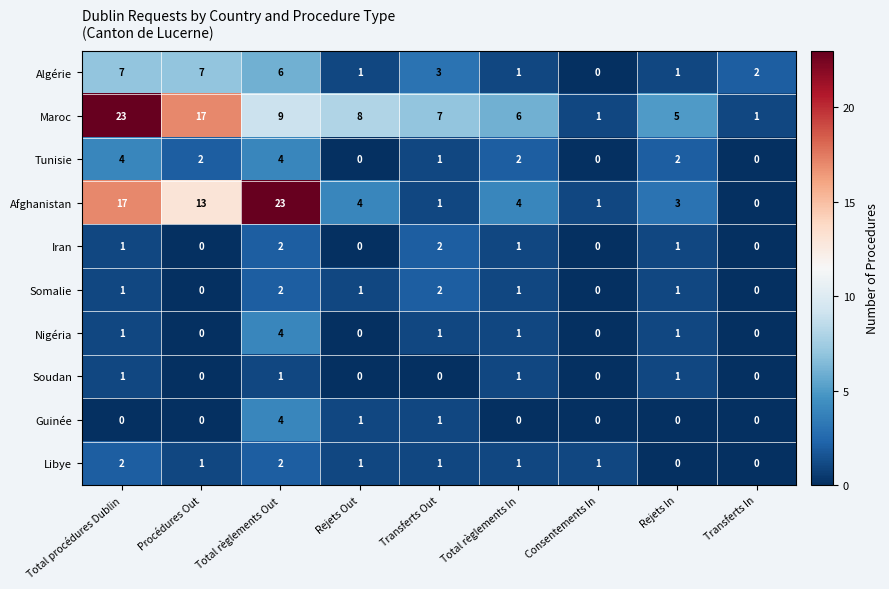

What is the difference between the highest and lowest values at Total procédures Dublin?

23